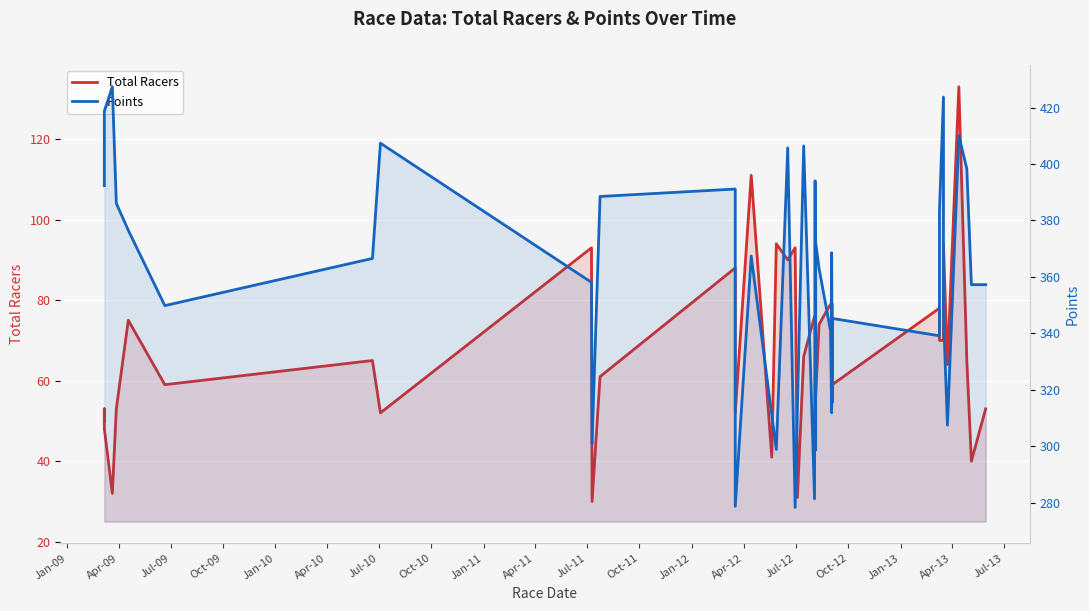

How many values in the Points series exceed 366?

20